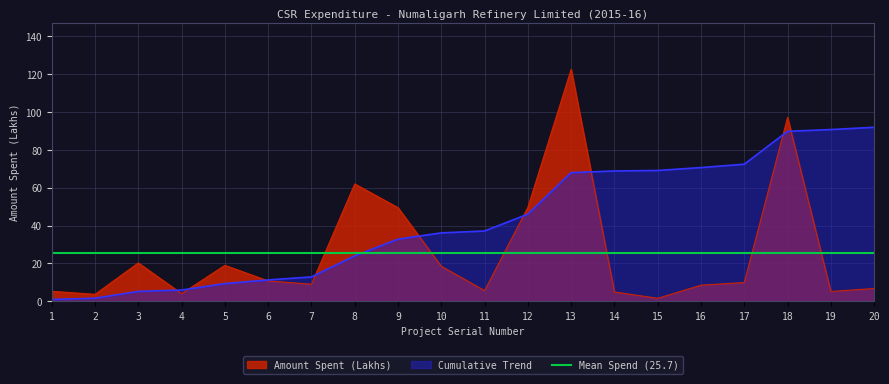

What is the value of the 20th point from the left?

6.8